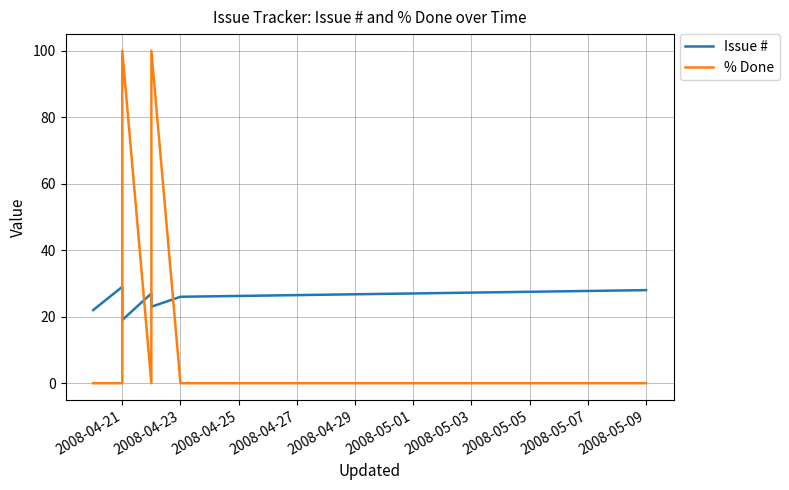

True or false: % Done has a value of 61 at 2008-04-23.

False